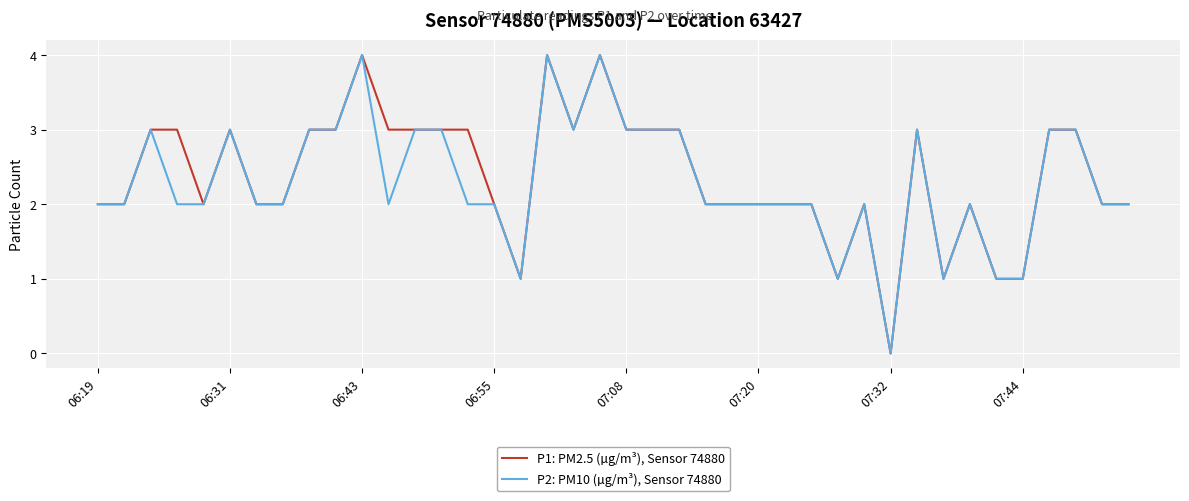

What is the maximum value shown in the chart?

4